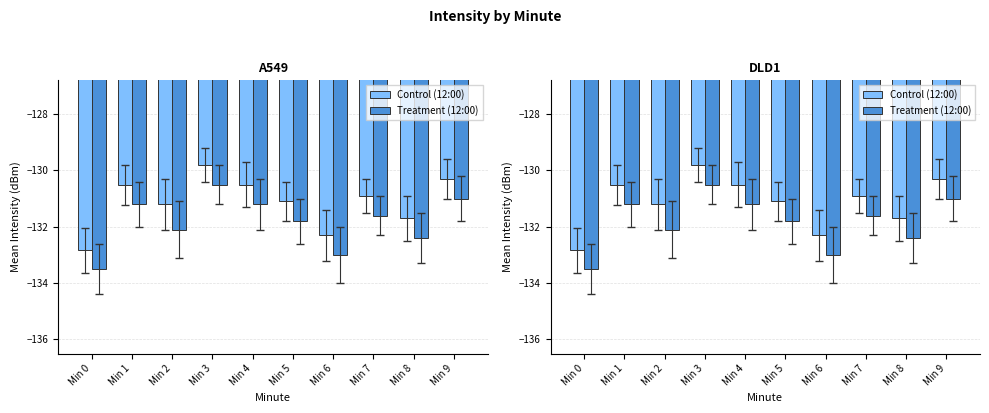

What is the maximum value for Treatment (12:00)?

-130.5